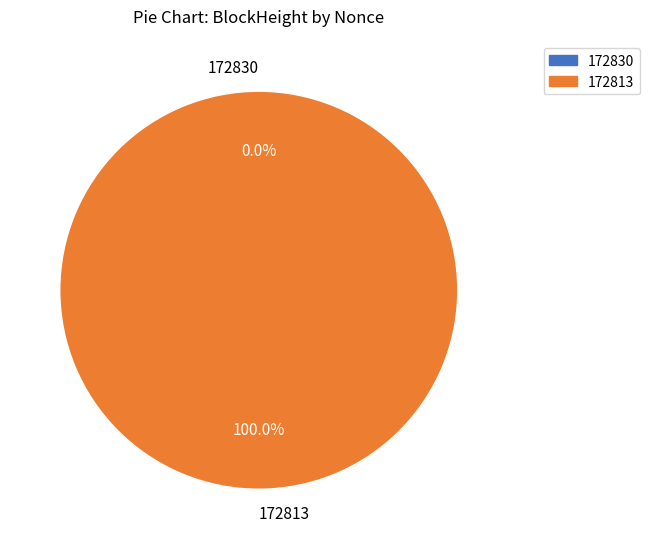

Rank the categories by value from lowest to highest.

172830, 172813